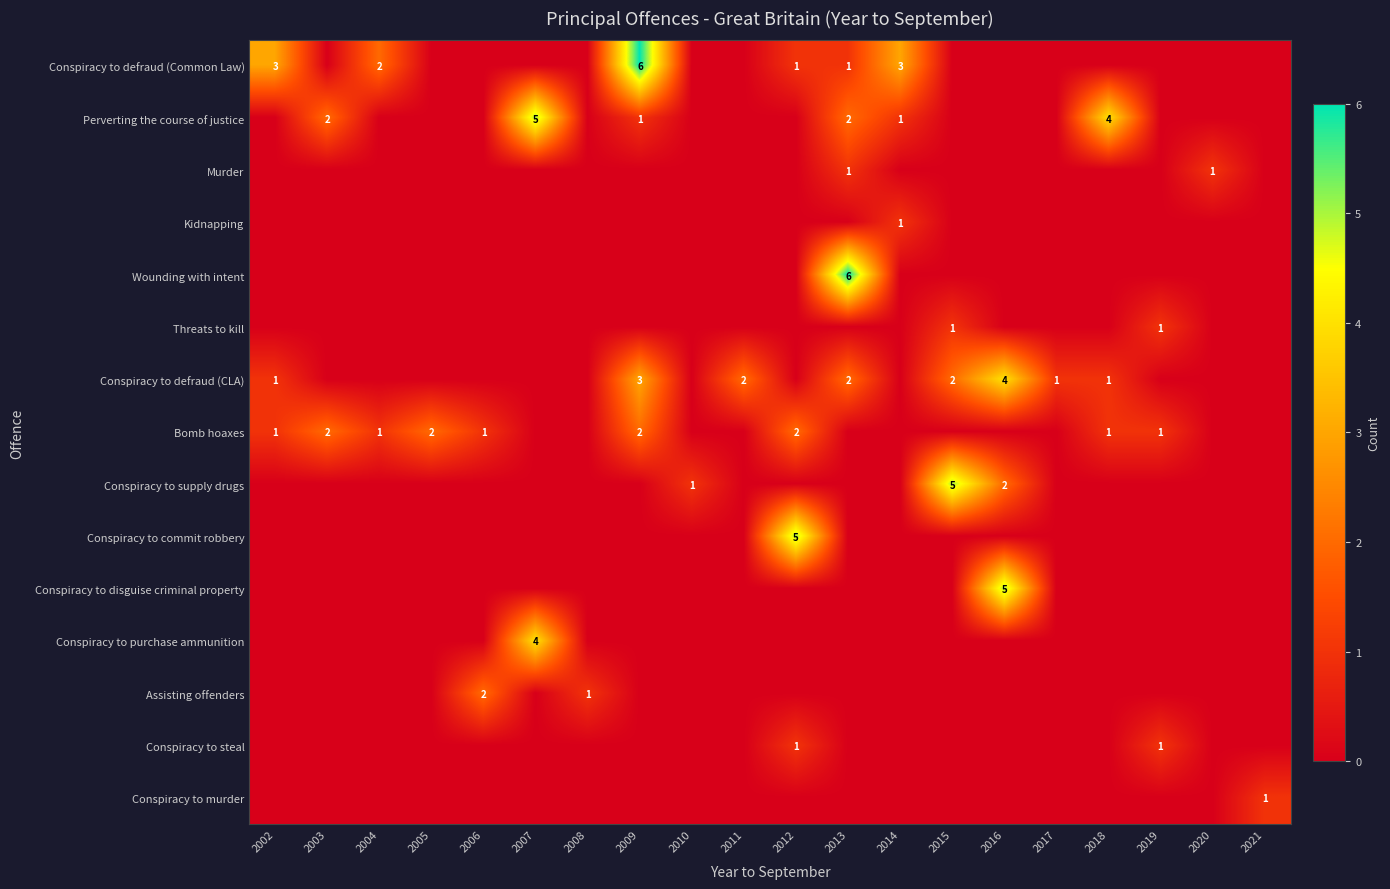

Count the number of categories in the chart.

20